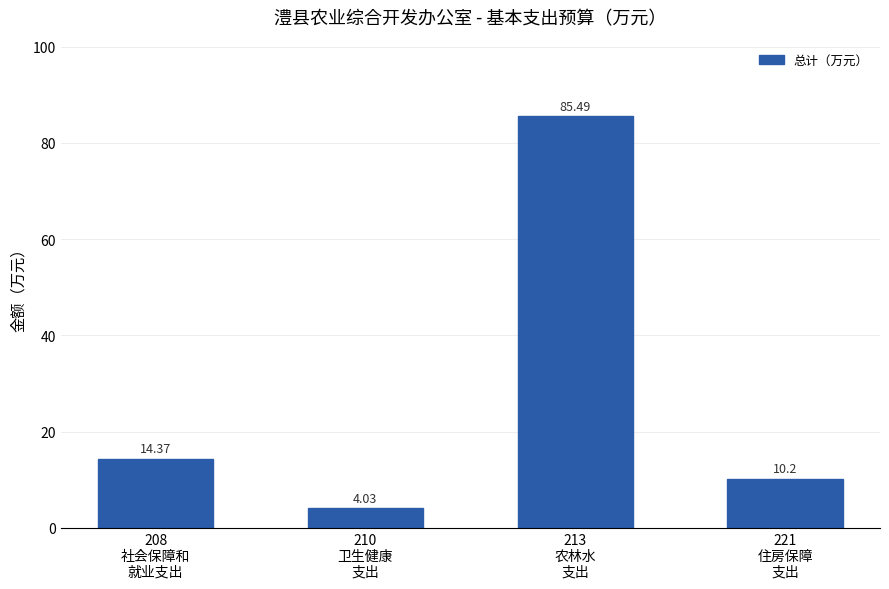

Are the bars horizontal?

No